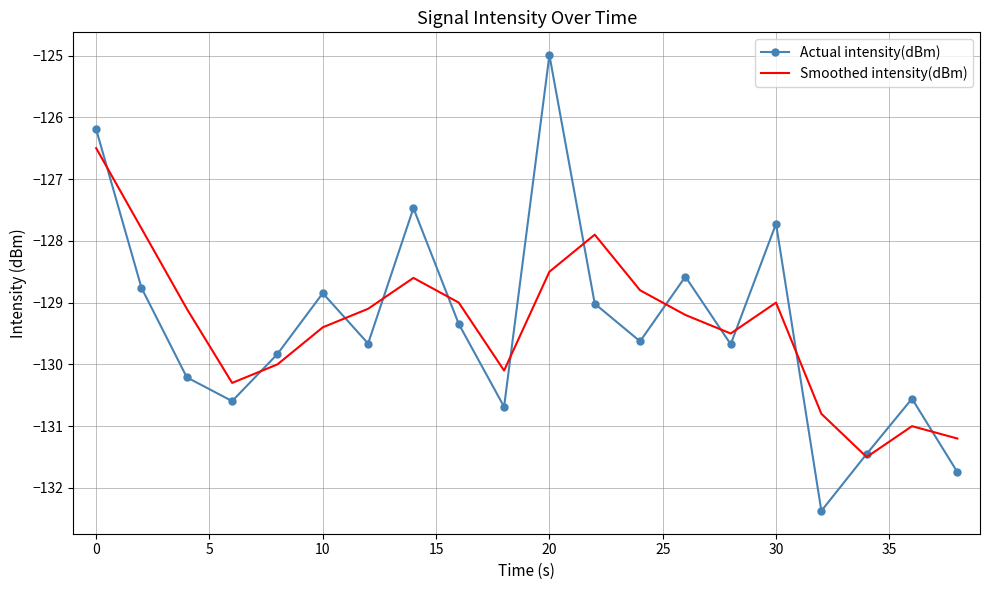

List the series in order of their peak value, lowest first.

Smoothed intensity(dBm), Actual intensity(dBm)